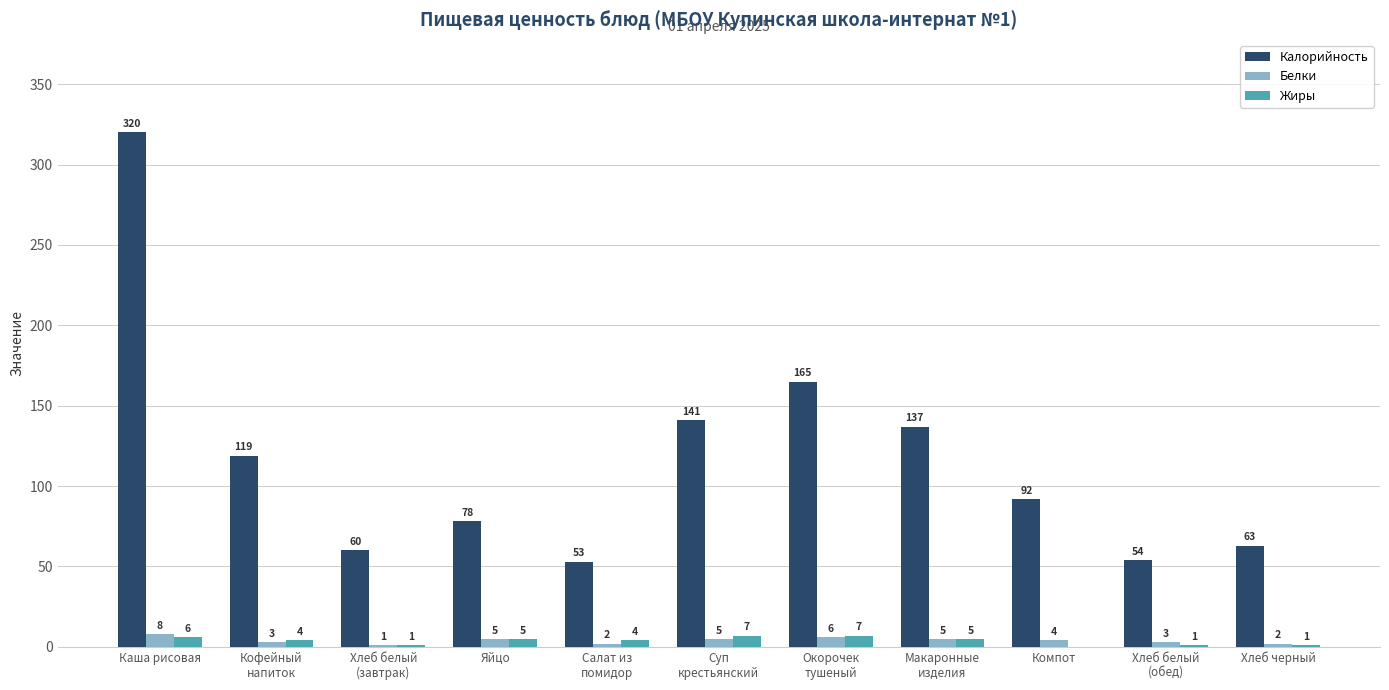

What is the total value across all series at Салат из
помидор?

59